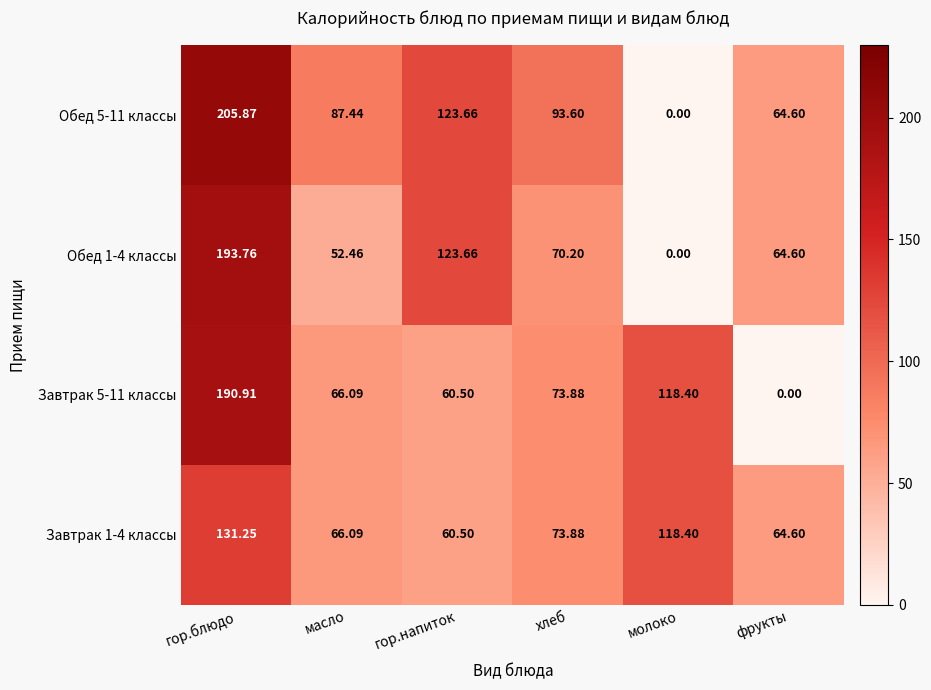

At which label does Завтрак 1-4 классы reach its peak?

гор.блюдо